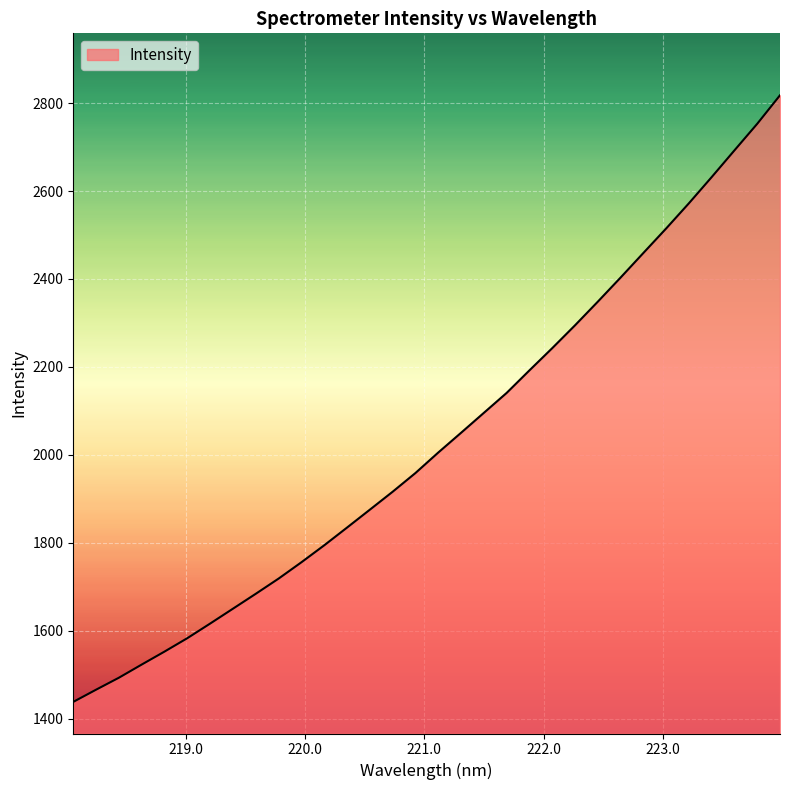

What is the difference between the maximum and minimum values?

1379.6